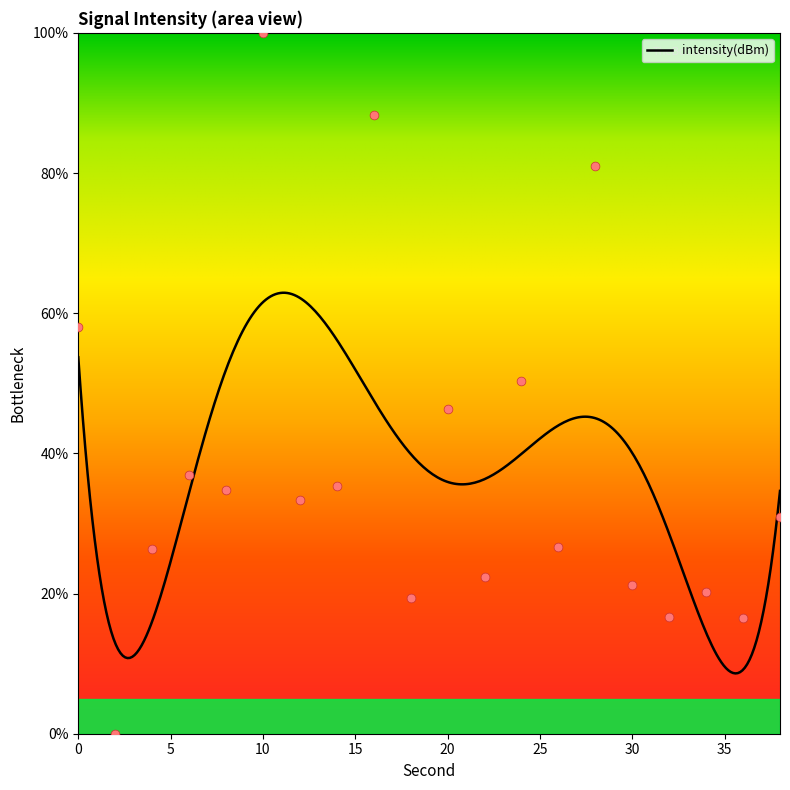

What is the ratio of the value at 22 to the value at 30?

1.1